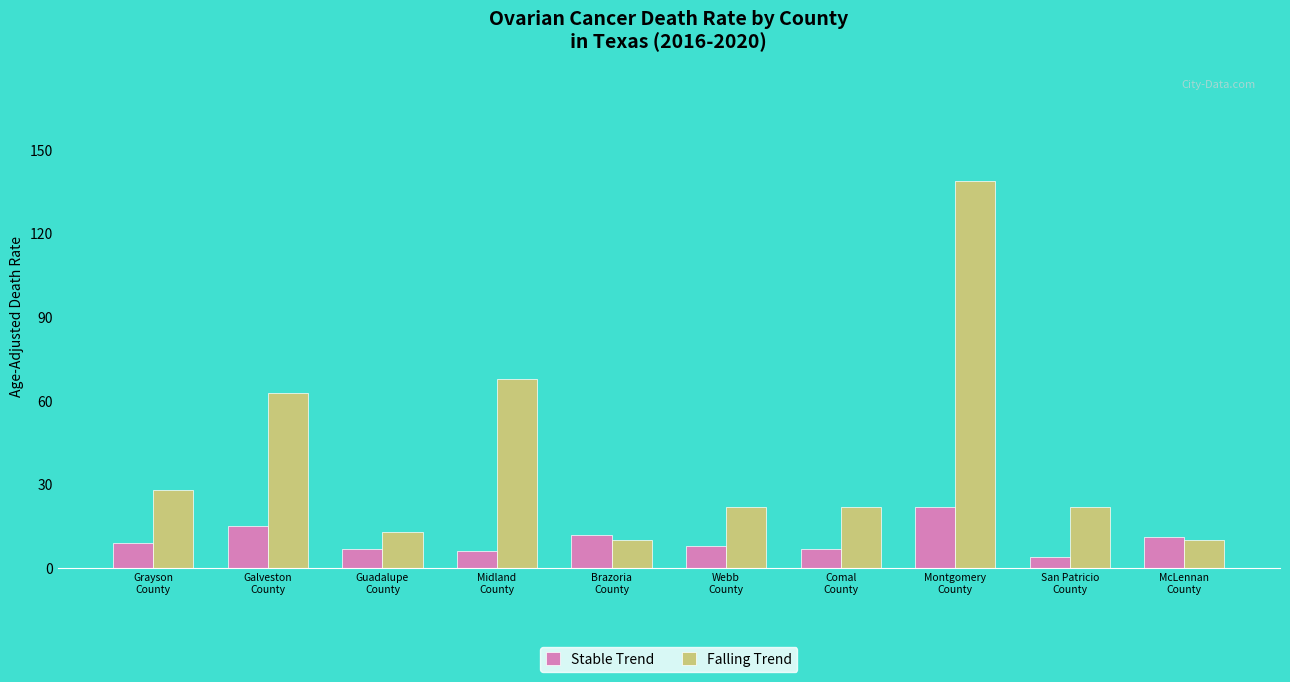

What is the average value of the Stable Trend series?

10